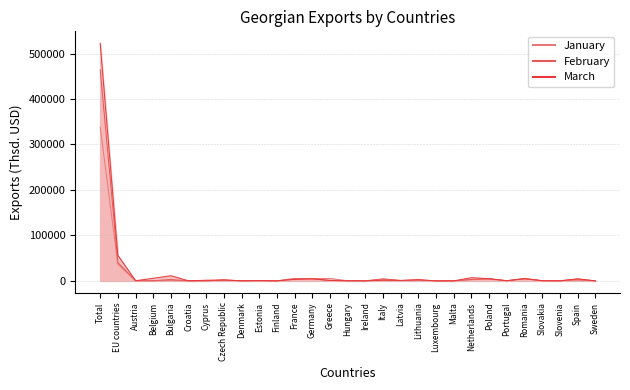

How many lines are shown in the chart?

3